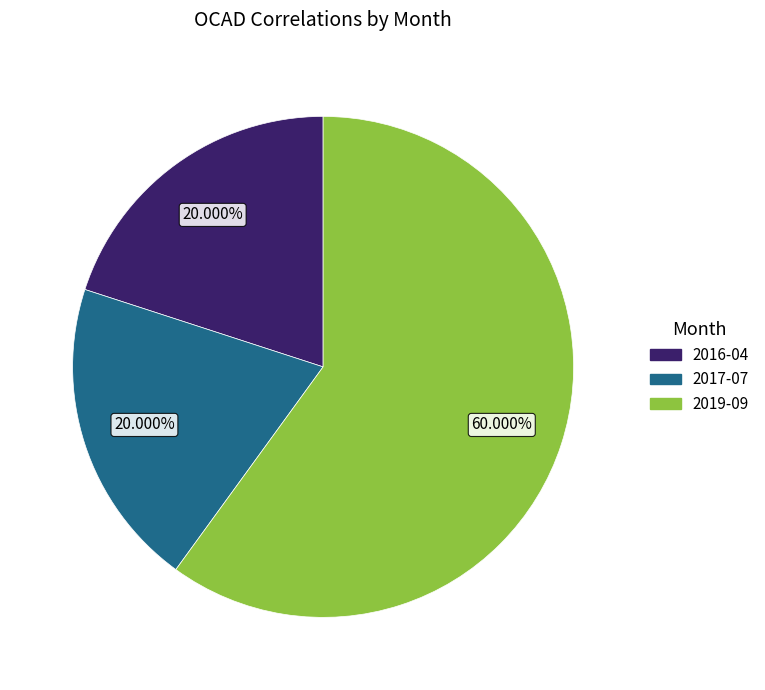

Which has a higher value, 2019-09 or 2016-04?

2019-09